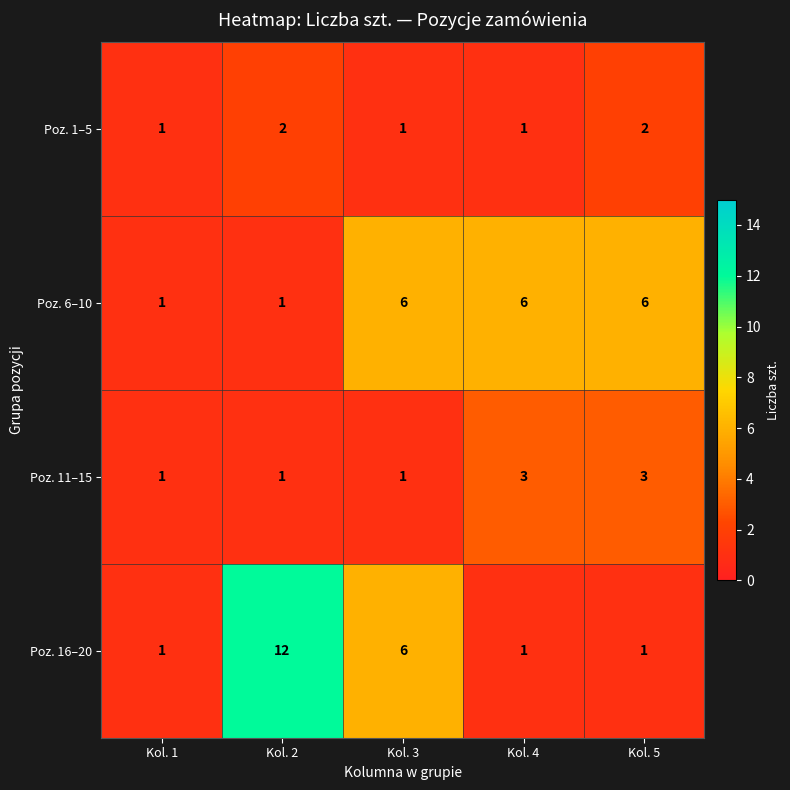

Read the Poz. 11–15 value at Kol. 5.

3